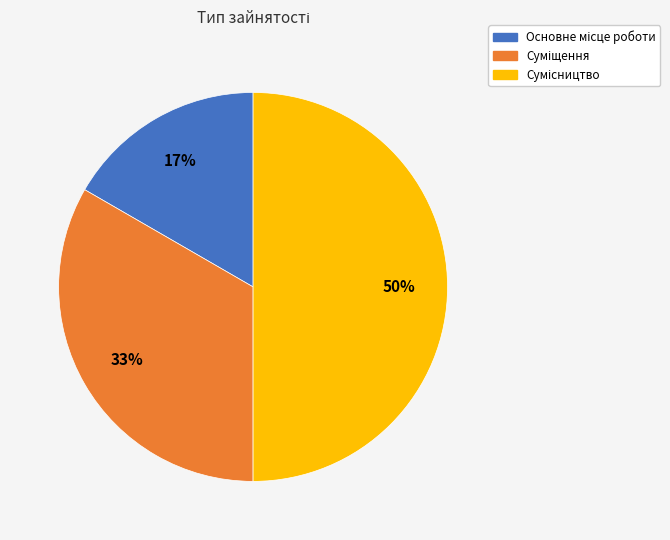

To the nearest percent, what is the average slice percentage?

33%